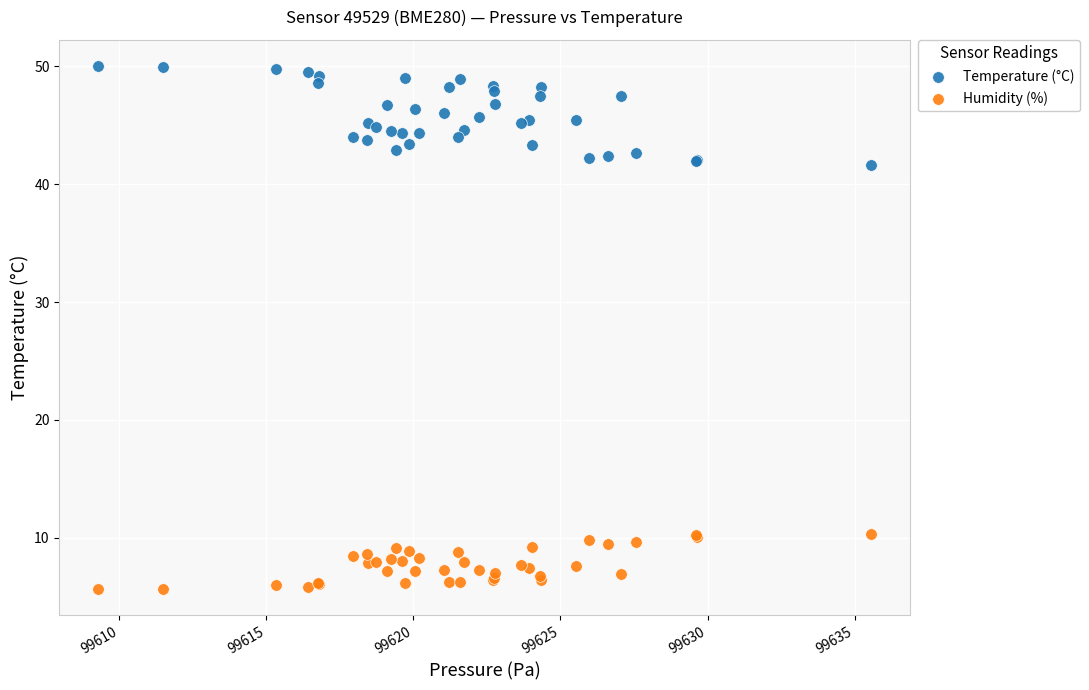

Which series contains the highest Y value?

Temperature (°C)